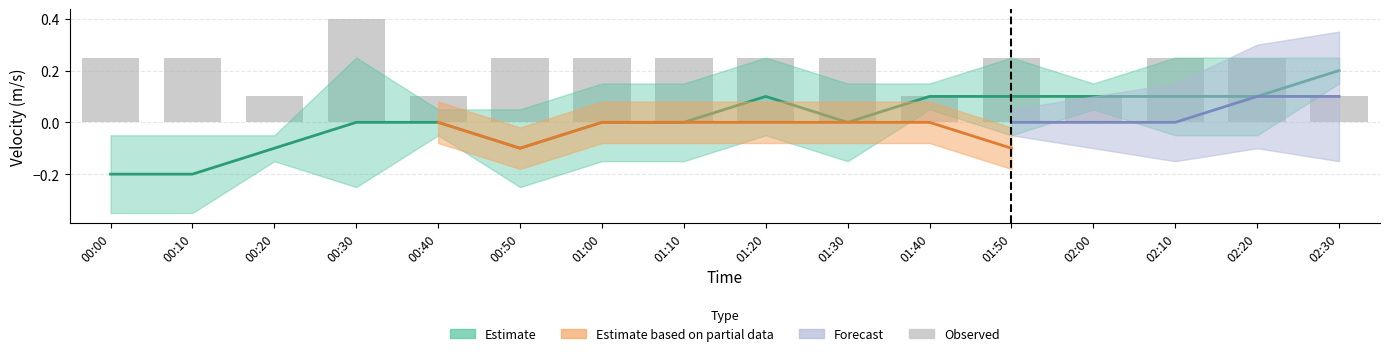

What is the difference between the values at 01:00 and 00:30?

0.2